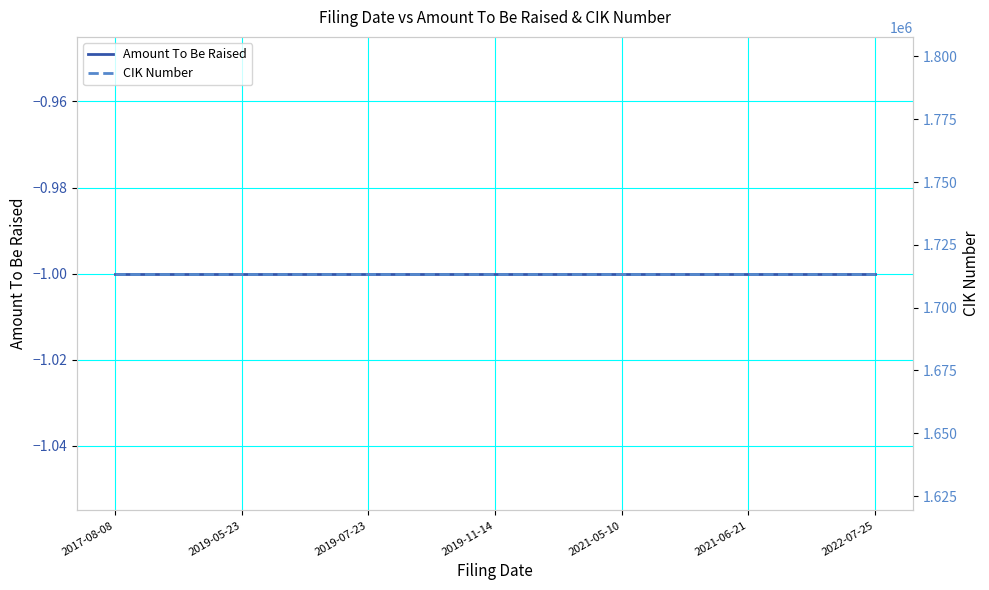

Count the number of categories in the chart.

7